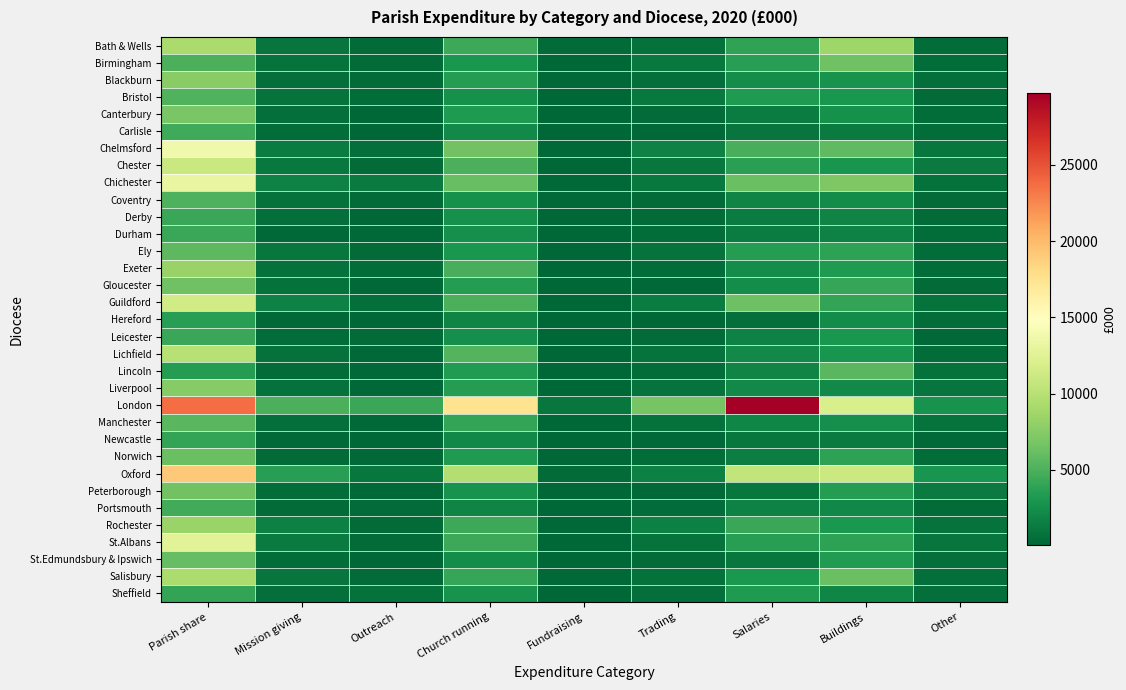

Which series has the largest total across all categories?

London